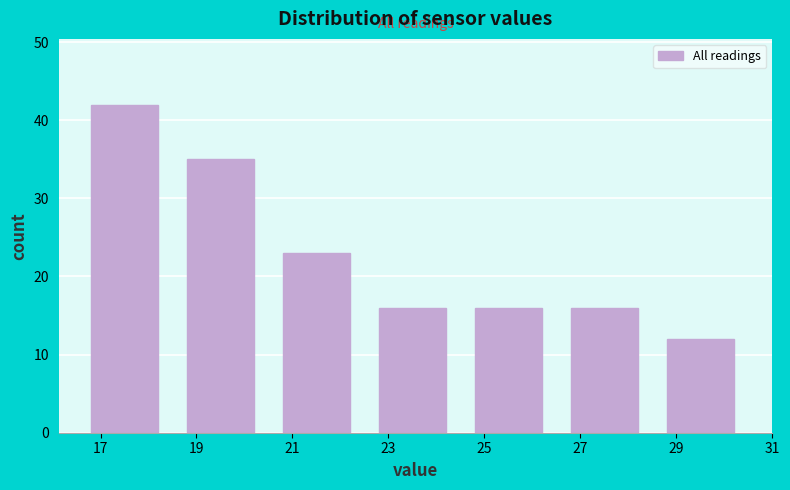

Reading left to right, what are all the values shown in this chart?

42	35	23	16	16	16	12